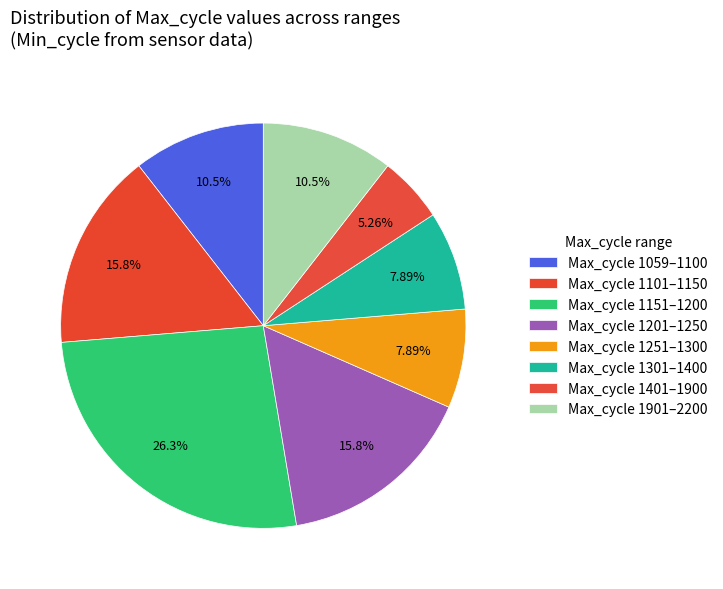

Count the number of slices in the pie.

8